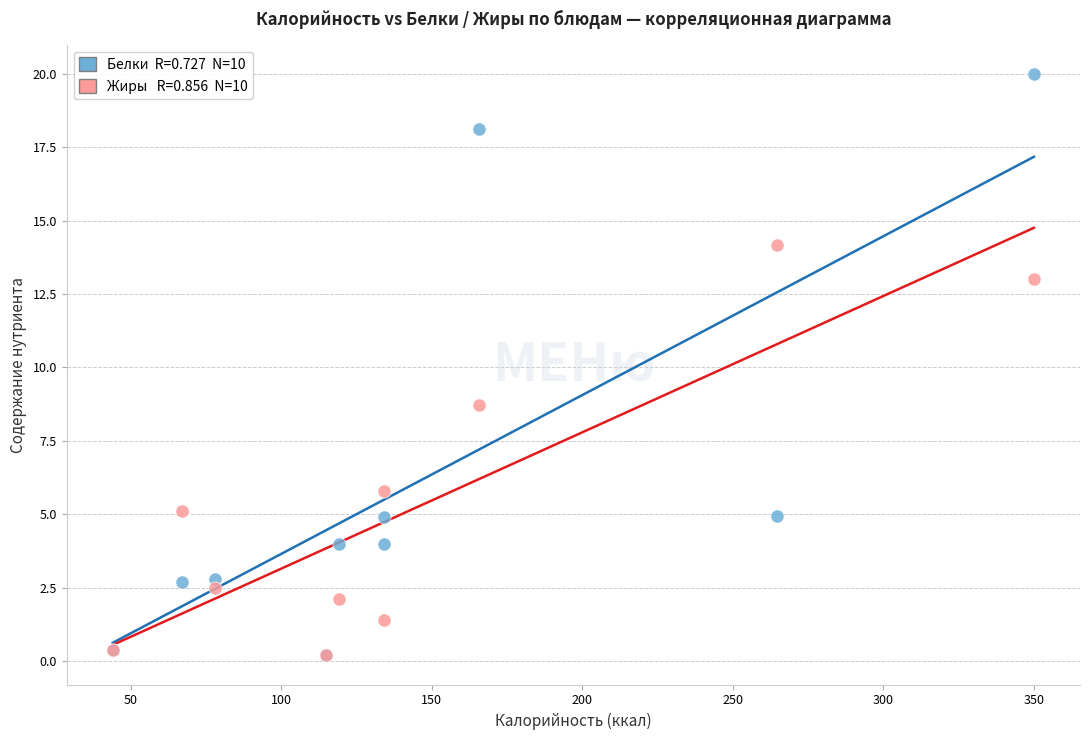

Across all series, what Y value is closest to 10?

8.7